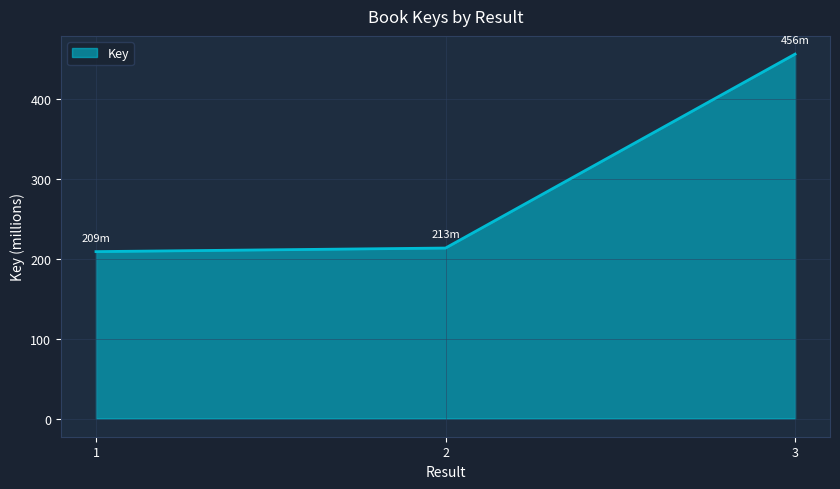

Reading right to left, what are all the values shown in this chart?

3=455.7	2=213.2	1=208.7